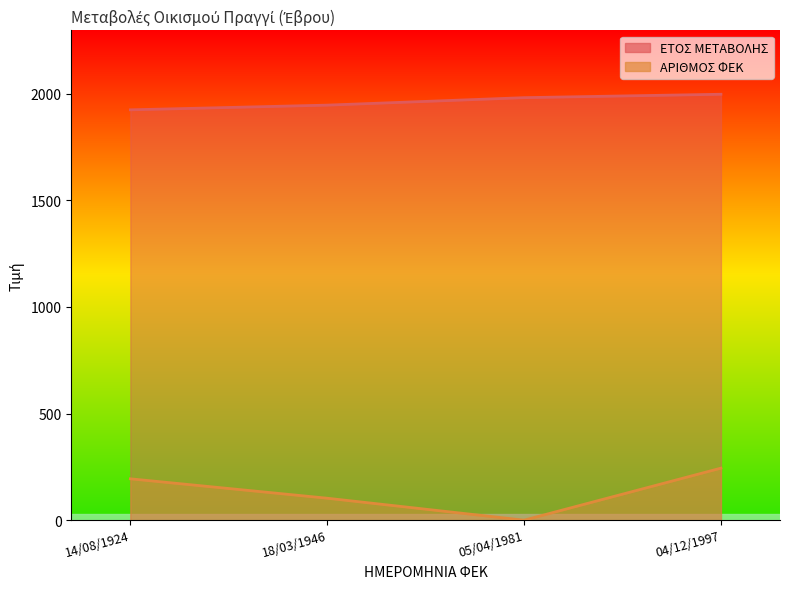

Reading right to left, extract all data points from this chart.

ΕΤΟΣ ΜΕΤΑΒΟΛΗΣ: 1997	1981	1946	1924
ΑΡΙΘΜΟΣ ΦΕΚ: 244	0	103	194